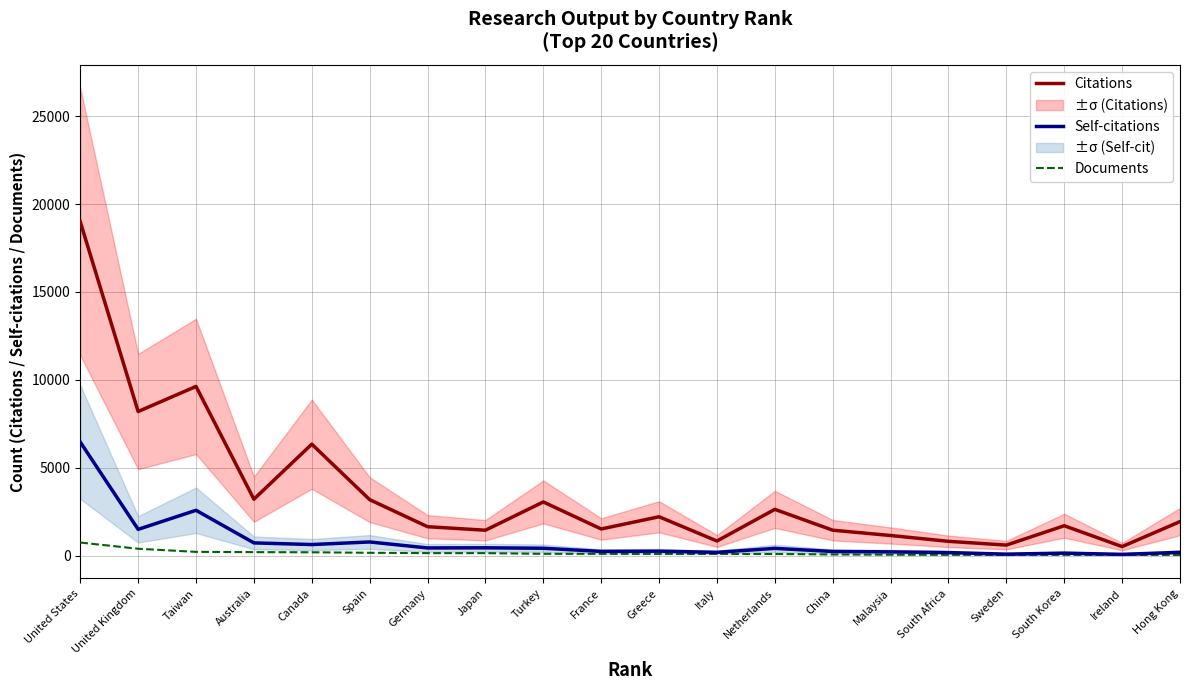

Rank the series by their average value, from lowest to highest.

Documents, Self-citations, Citations